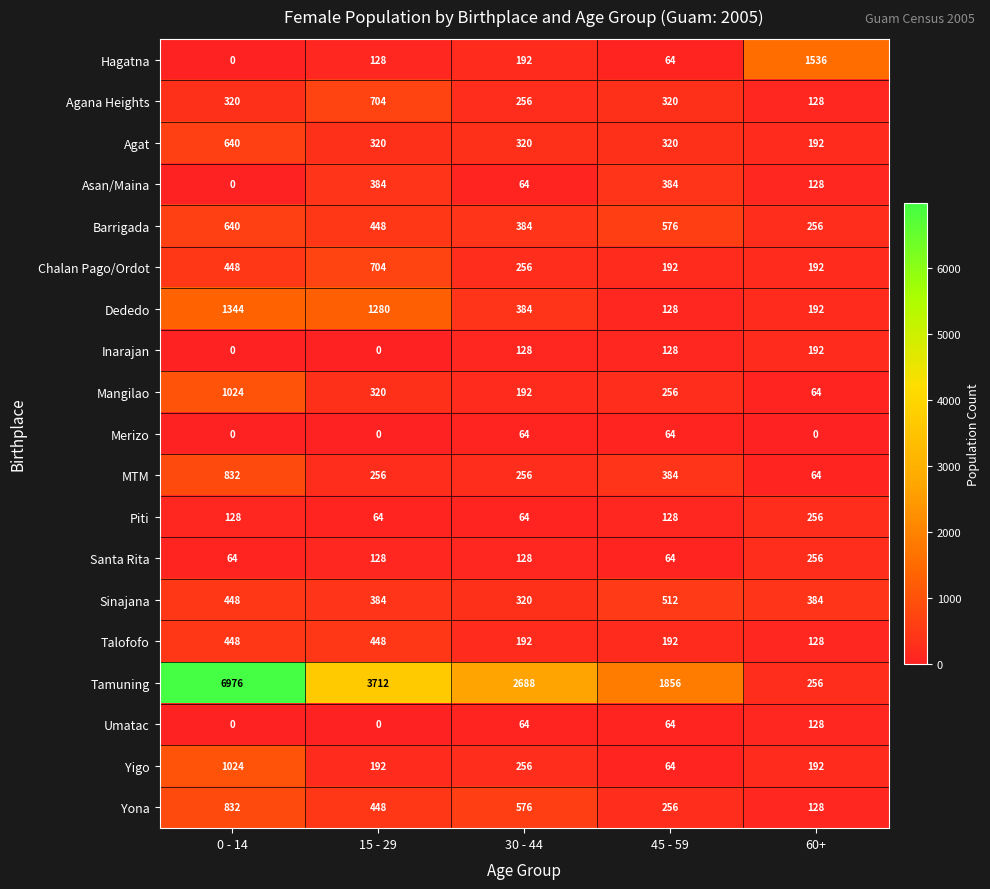

At how many categories does at least one series exceed 3503?

2